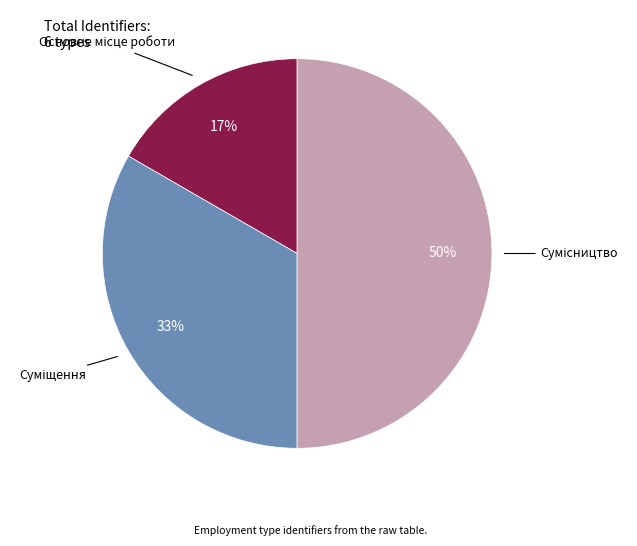

To the nearest percent, what is the difference between the largest and smallest slice percentages?

33%